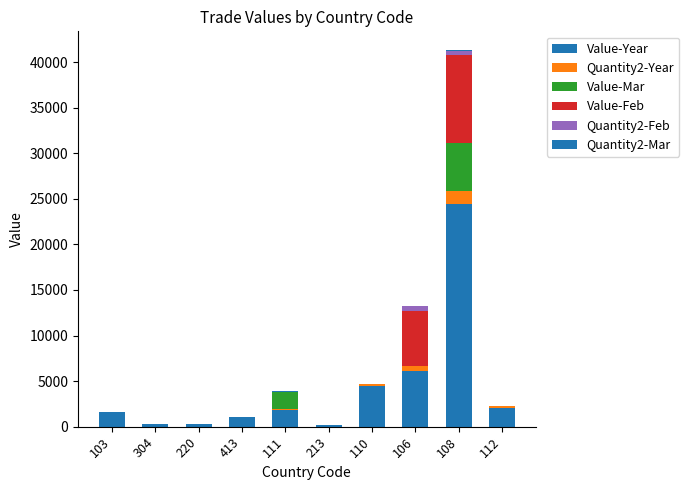

Are the bars grouped side by side (vs. stacked)?

No